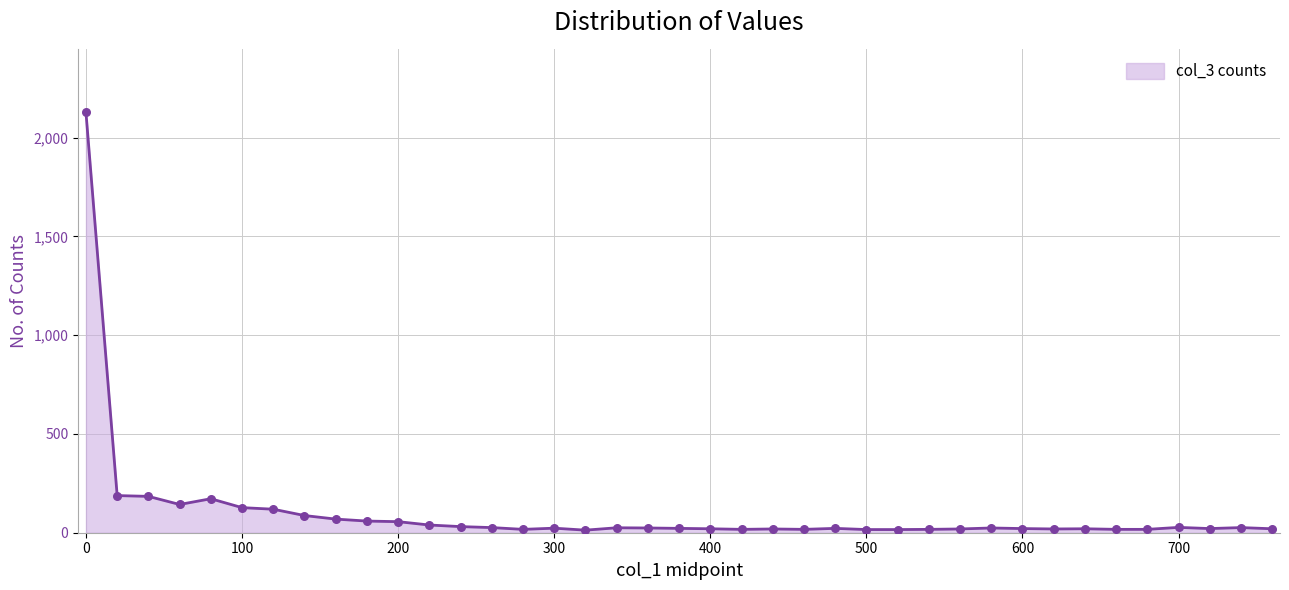

Which series has the largest total across all categories?

col_3 line